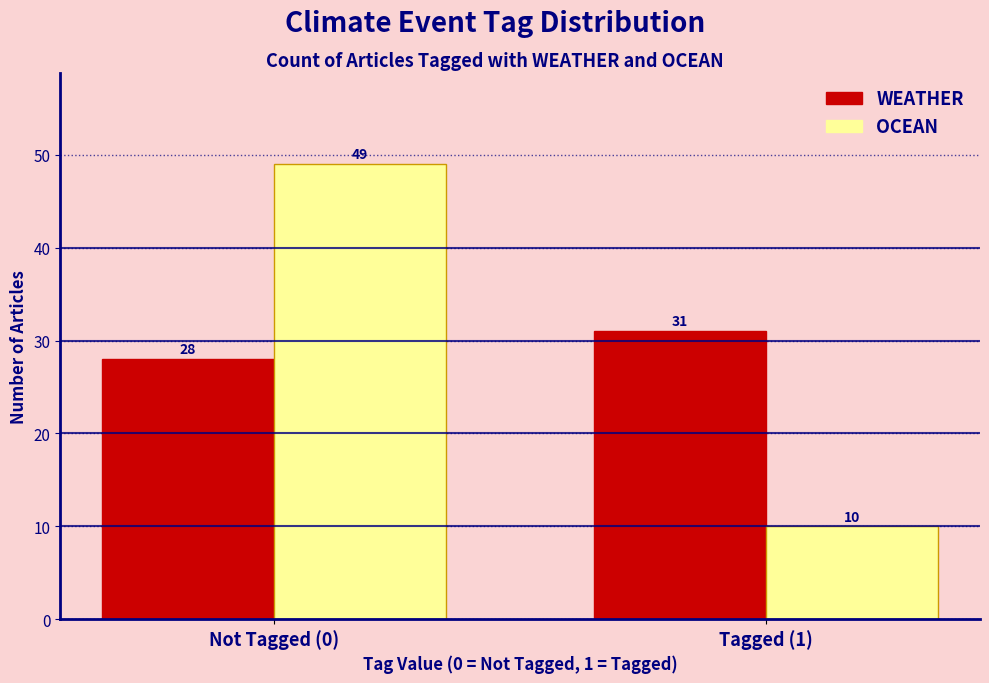

Reading left to right, list all the values displayed in this chart.

WEATHER: Not Tagged (0)=28	Tagged (1)=31
OCEAN: Not Tagged (0)=49	Tagged (1)=10